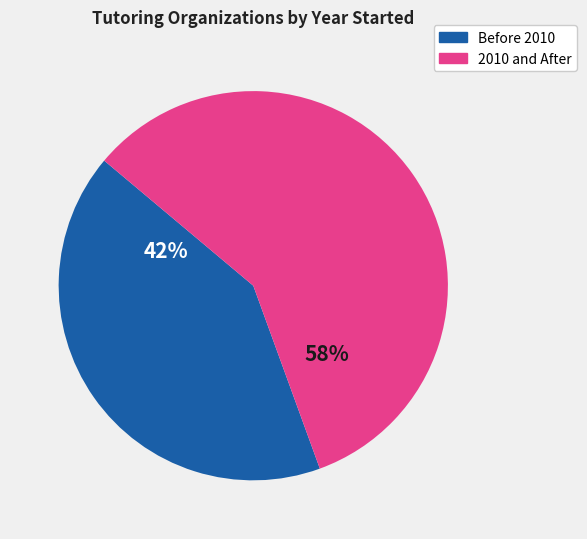

How many slices are in this pie chart?

2